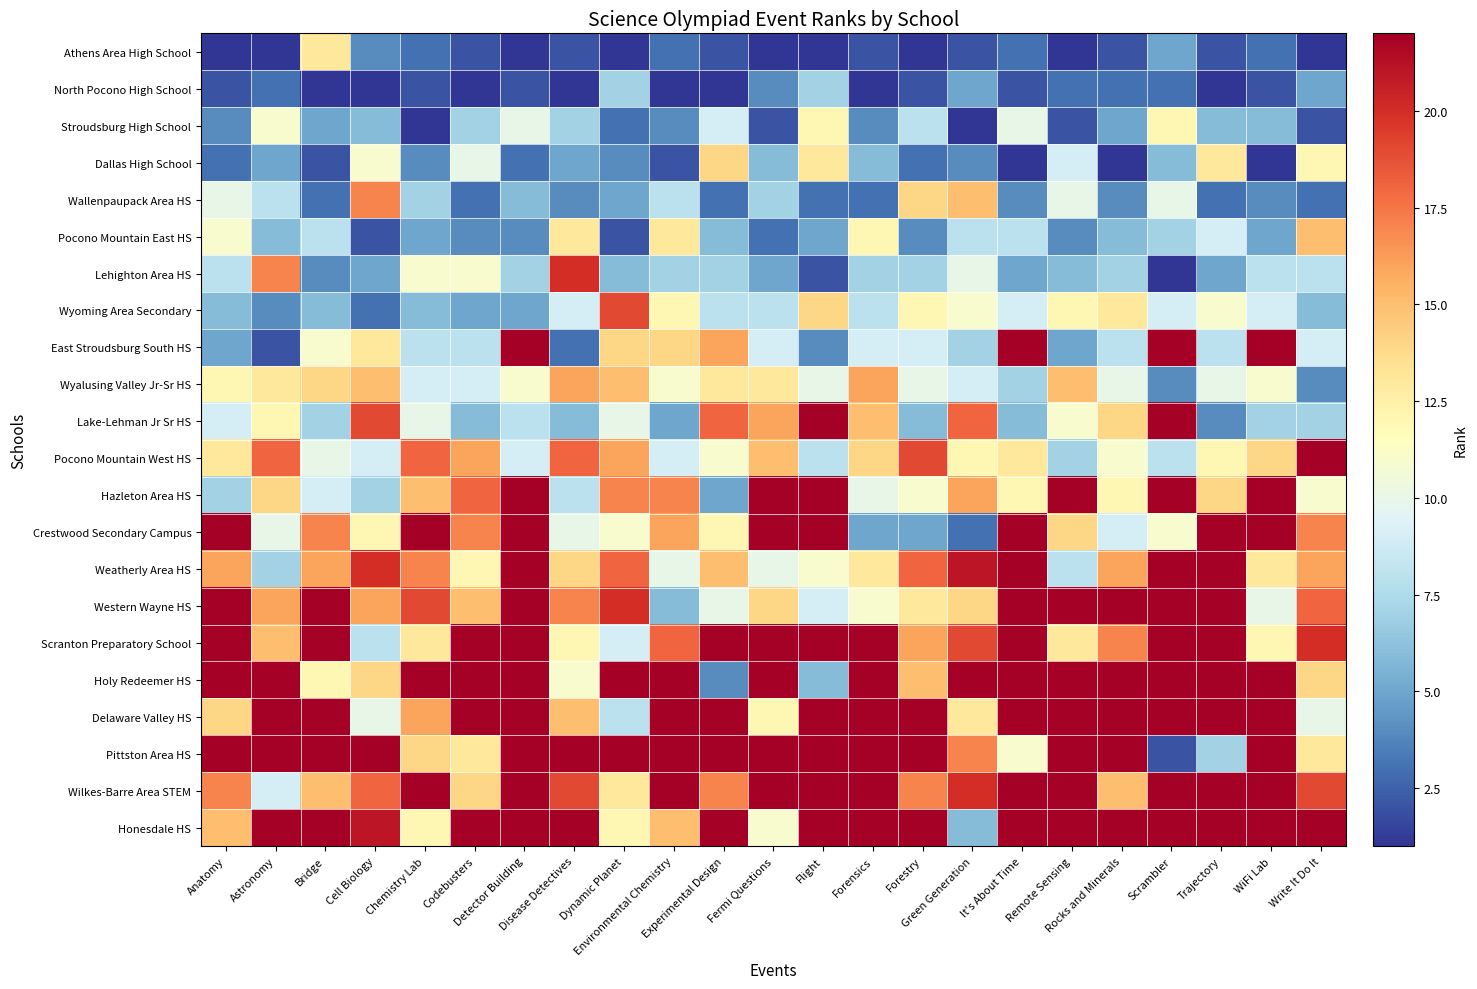

At which category is the sum across all series the highest?

Detector Building